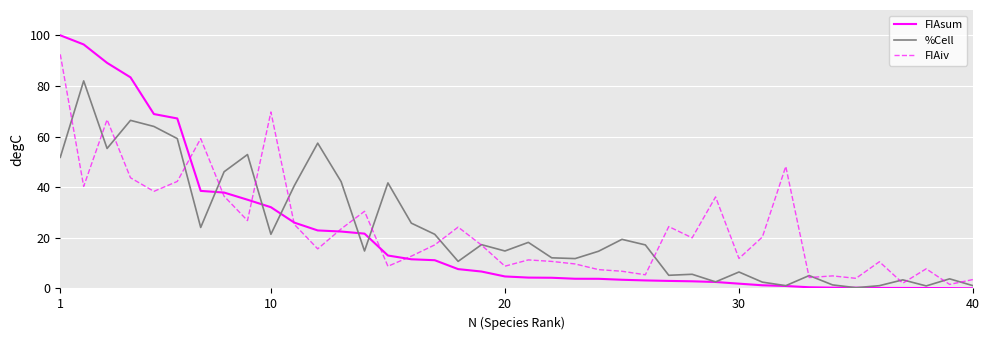

List the series in order of their peak value, lowest first.

%Cell, FIAiv, FIAsum